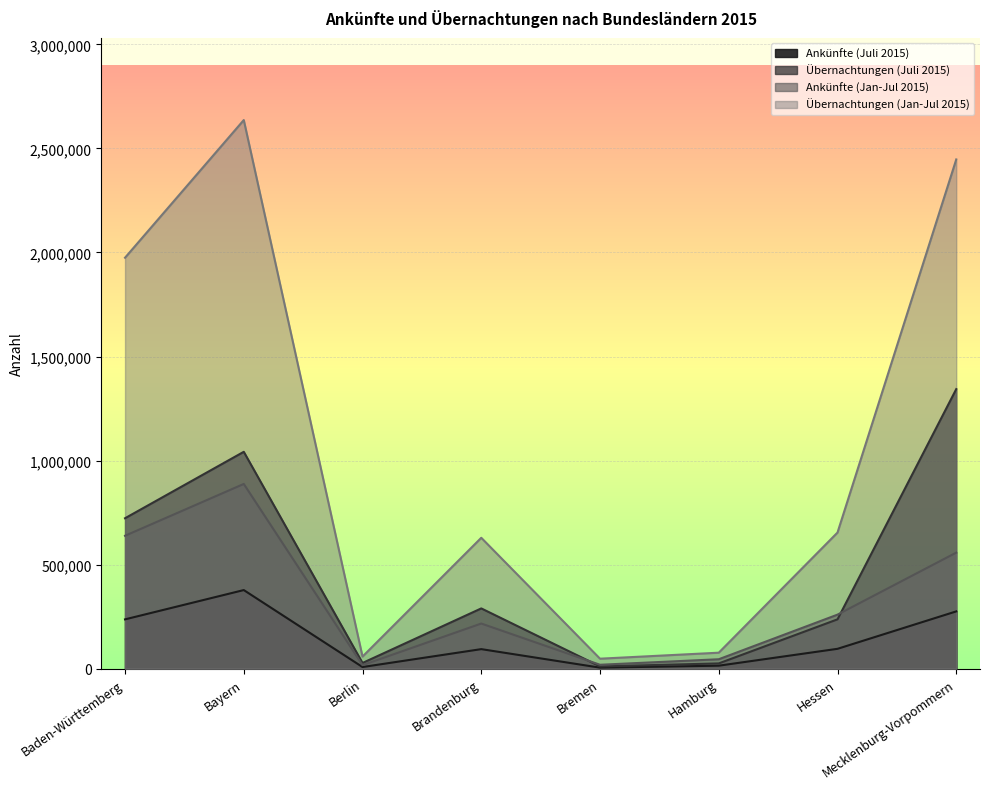

True or false: Übernachtungen (Jan-Jul 2015) and Übernachtungen (Juli 2015) cross at least once.

False